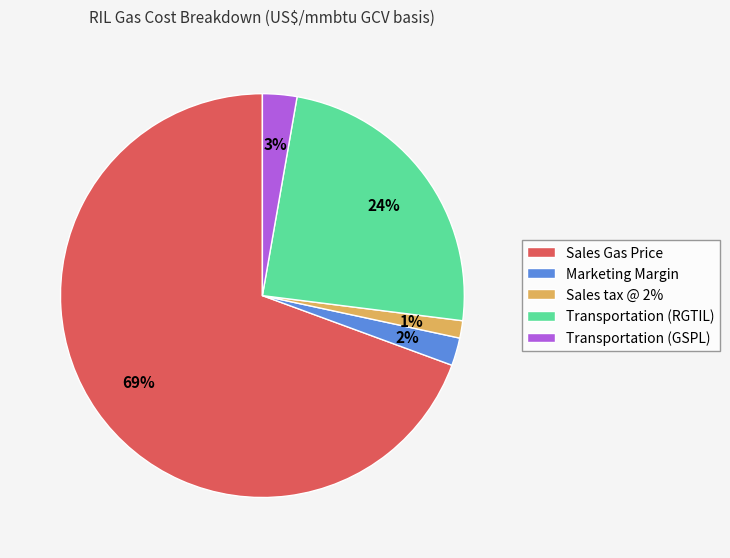

To the nearest percent, what percentage of the pie is Sales tax @ 2%?

1%